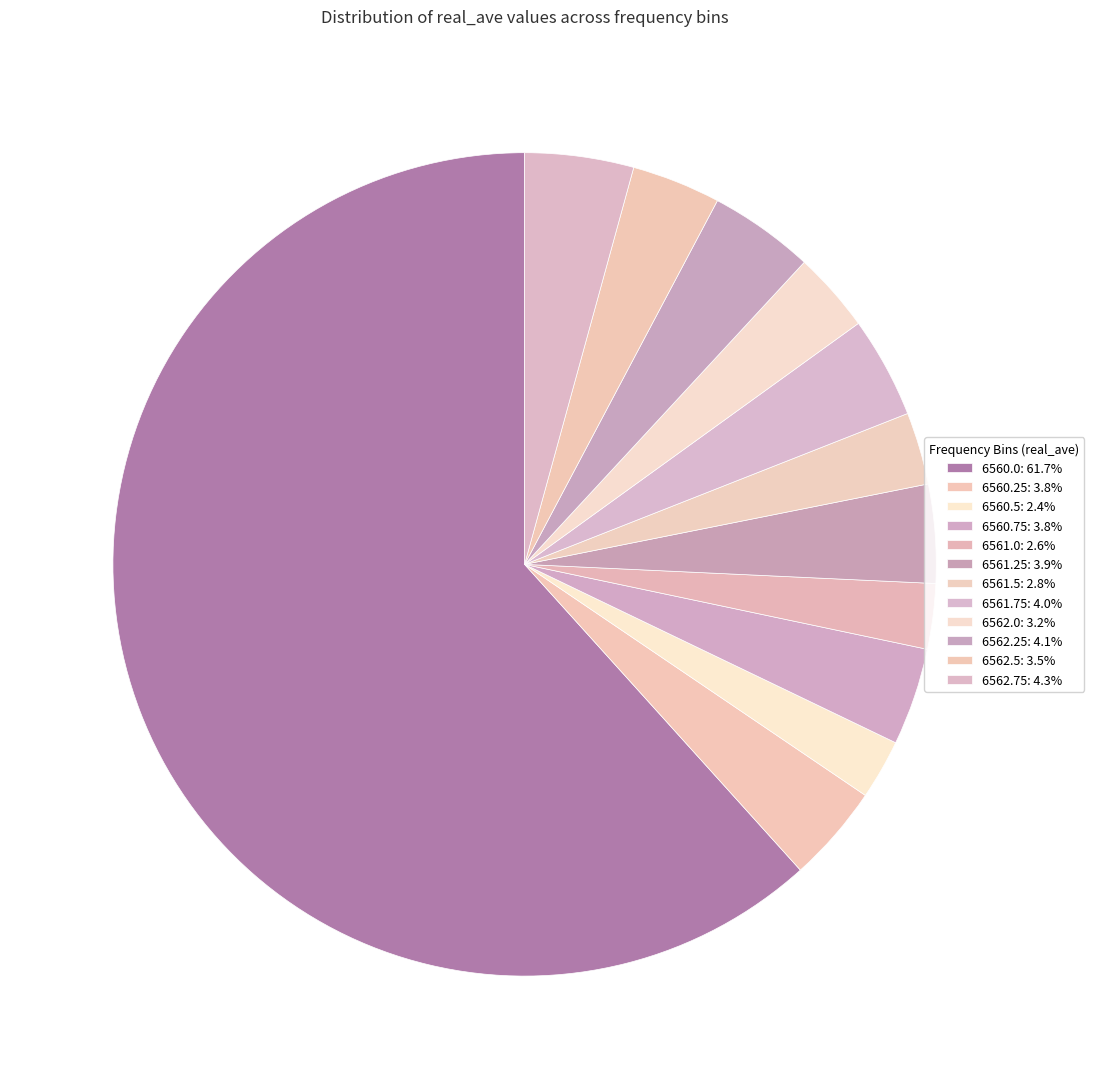

To the nearest percent, what is the combined percentage of 6560.25 and 6561.0?

6%